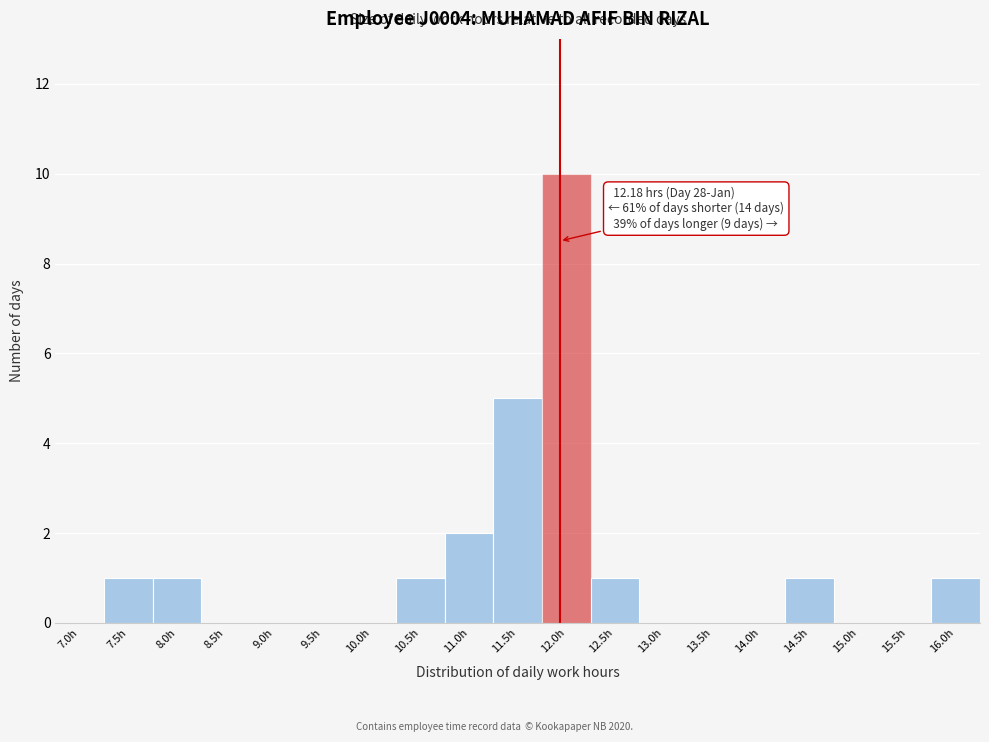

Reading left to right, extract all data points from this chart.

7.0h=0	7.5h=1	8.0h=1	8.5h=0	9.0h=0	9.5h=0	10.0h=0	10.5h=1	11.0h=2	11.5h=5	12.0h=10	12.5h=1	13.0h=0	13.5h=0	14.0h=0	14.5h=1	15.0h=0	15.5h=0	16.0h=1